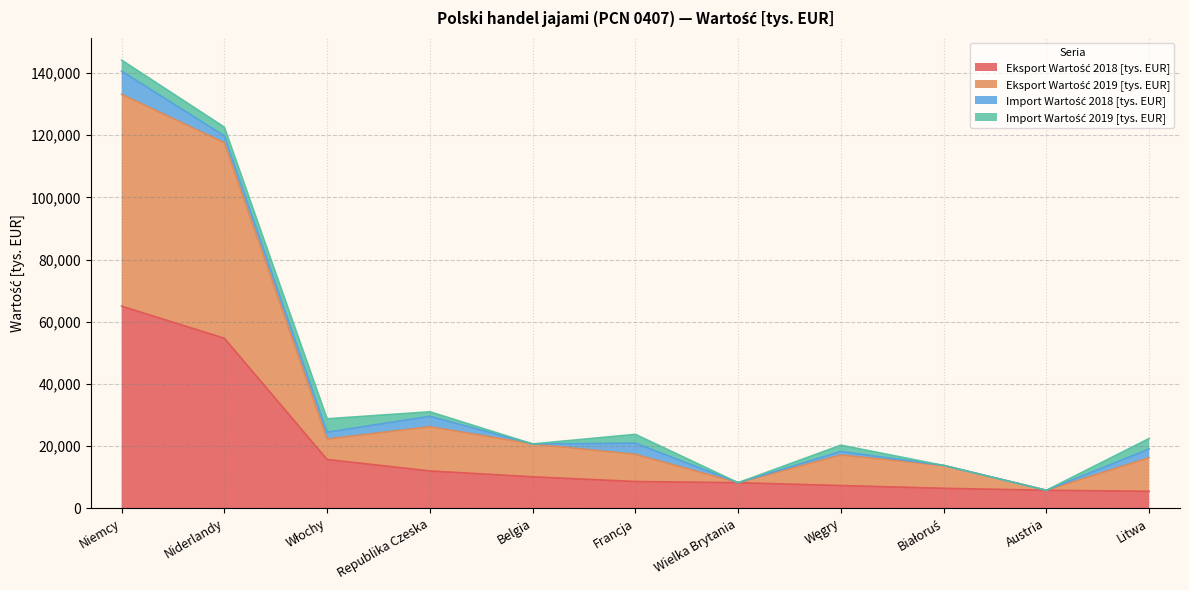

What is the total value across all series at Niemcy?

144181.0